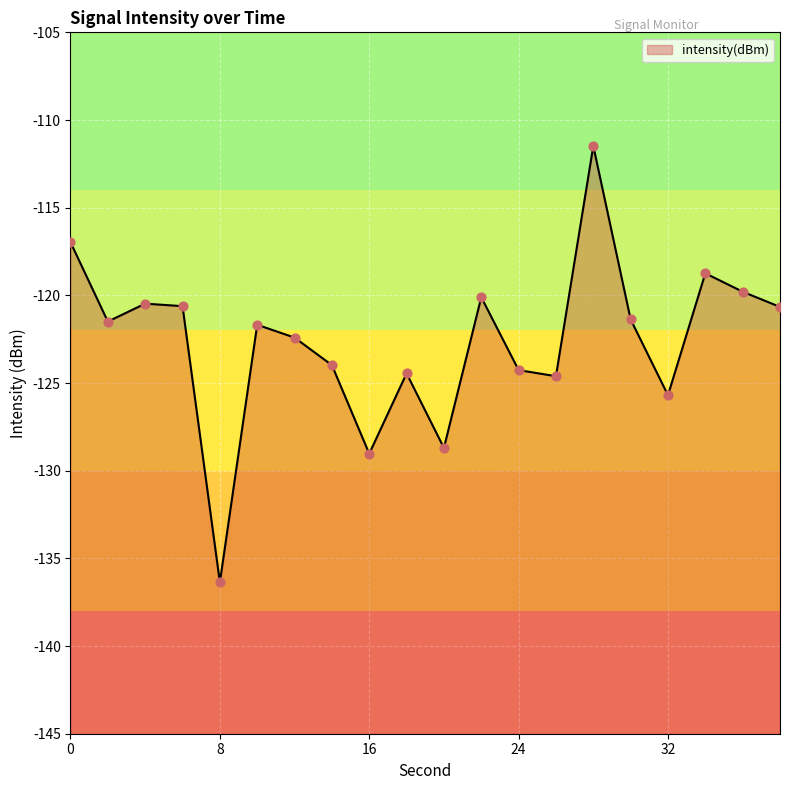

Between 8 and 4, which is larger?

4